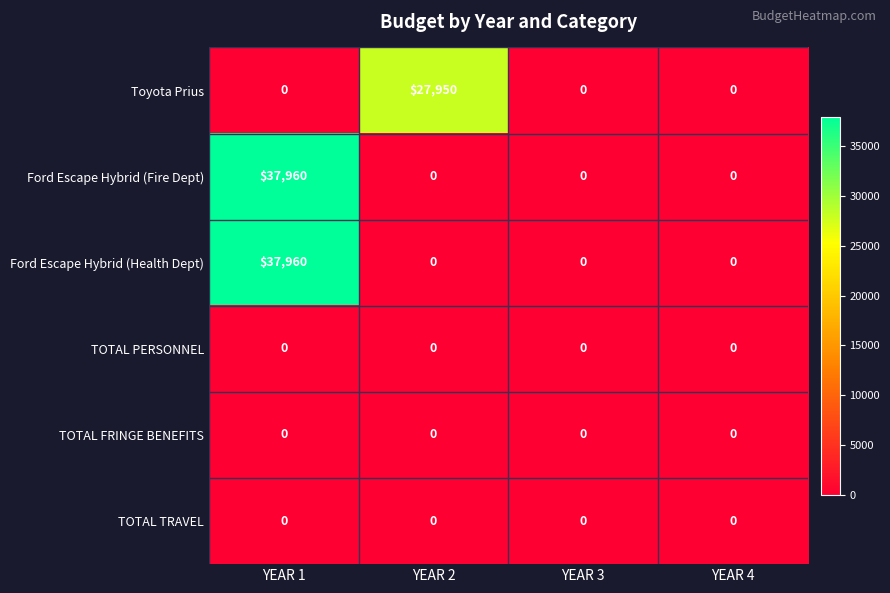

How many Ford Escape Hybrid (Fire Dept) values are between 0 and 37960?

4